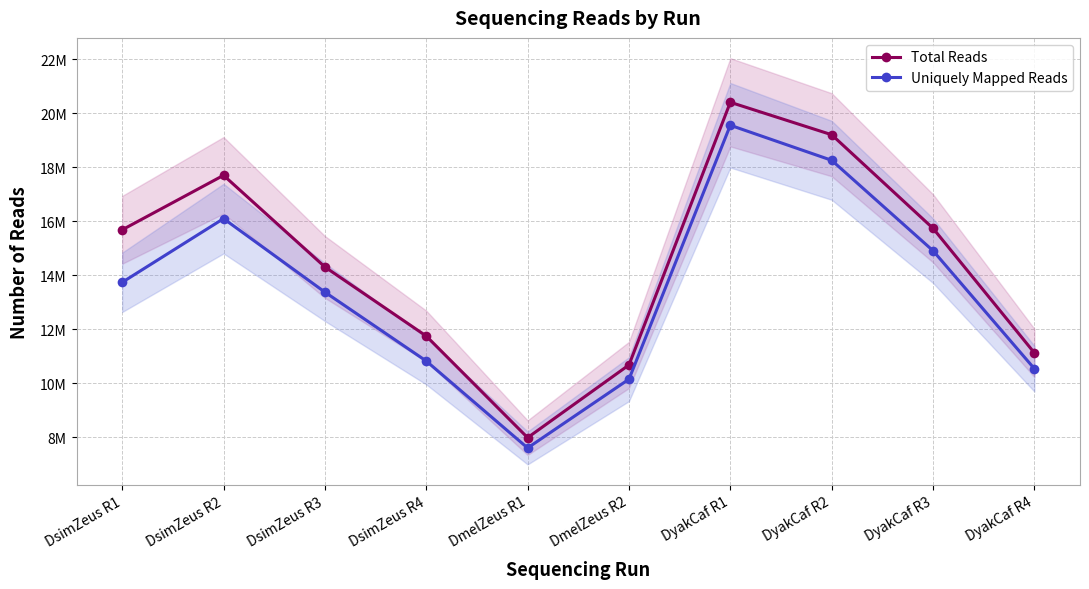

What is the sum of the Uniquely Mapped Reads values at DmelZeus R1 and DyakCaf R4?

18154396